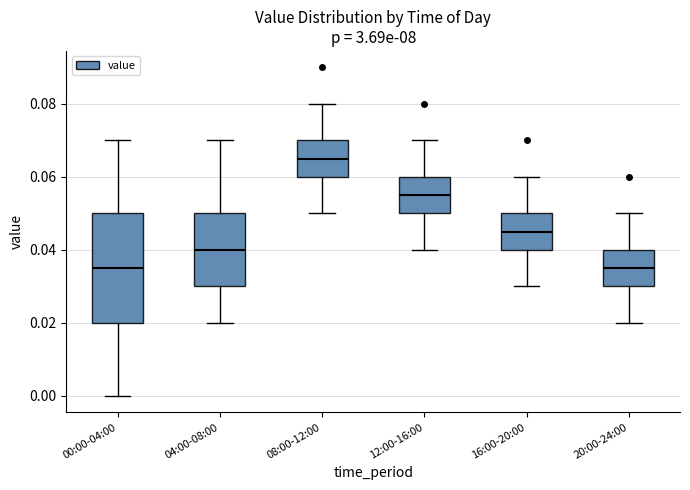

Reading left to right, read every box against the y-axis: the position of its median line, the range the box covers, and the ends of its whiskers. The values are not printed on the chart, so give them approximately, as read against the axis.

00:00-04:00: median 0.036, box 0.020 to 0.050, whiskers 0.000 to 0.070
04:00-08:00: median 0.040, box 0.030 to 0.050, whiskers 0.020 to 0.070
08:00-12:00: median 0.066, box 0.060 to 0.070, whiskers 0.050 to 0.080
12:00-16:00: median 0.056, box 0.050 to 0.060, whiskers 0.040 to 0.070
16:00-20:00: median 0.046, box 0.040 to 0.050, whiskers 0.030 to 0.060
20:00-24:00: median 0.036, box 0.030 to 0.040, whiskers 0.020 to 0.050